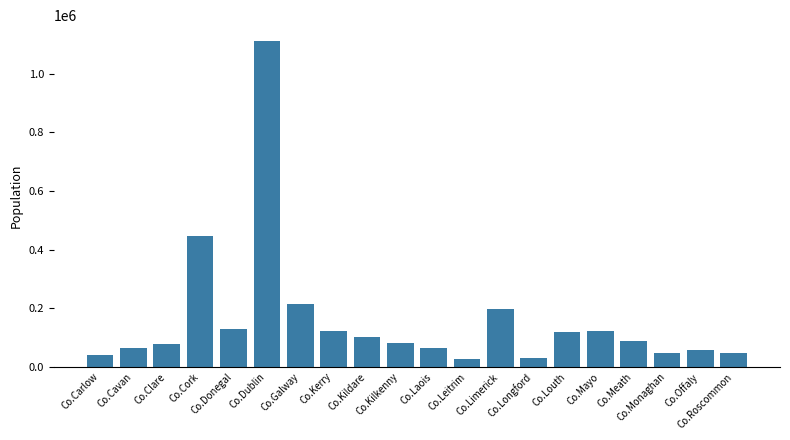

Does the chart contain any negative values?

No